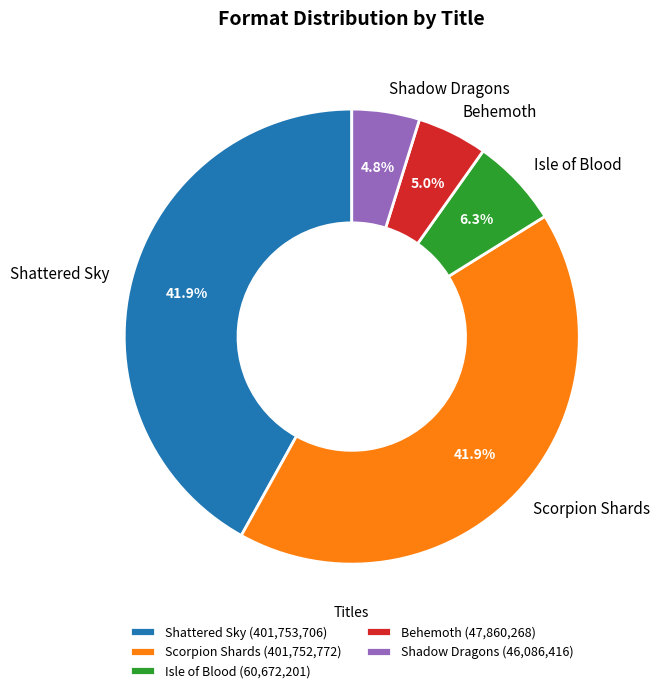

Is the sum of Shattered Sky and Scorpion Shards greater than half?

Yes